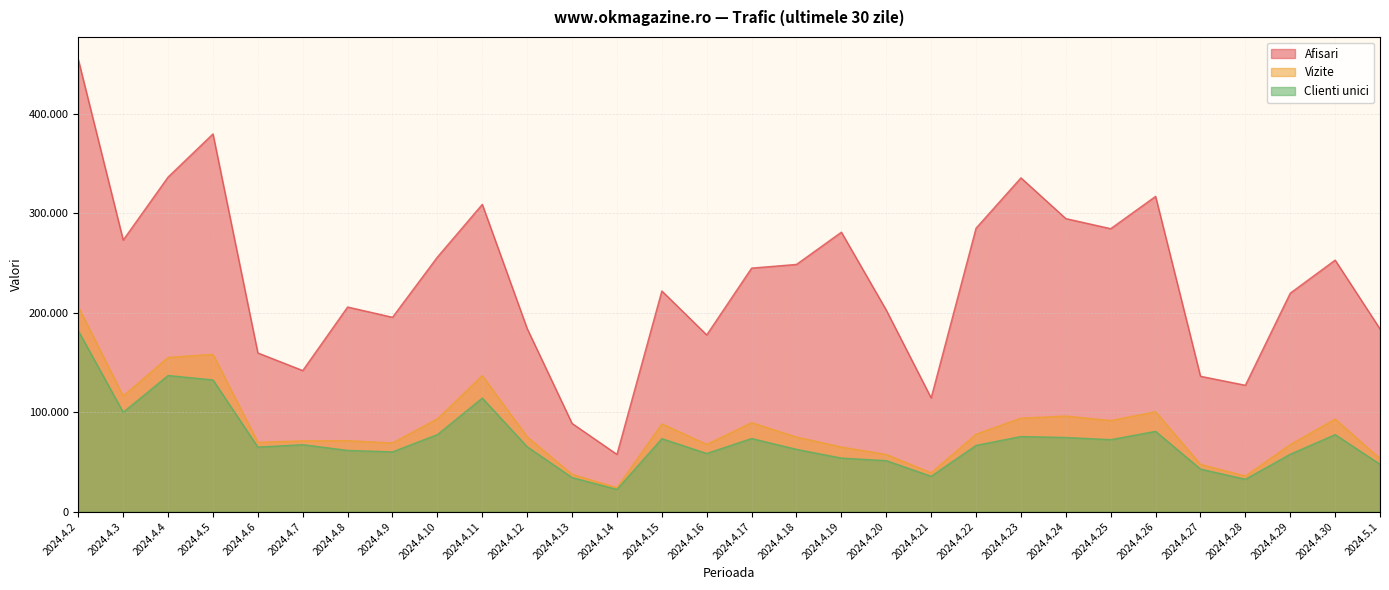

True or false: Vizite and Afisari cross at least once.

False